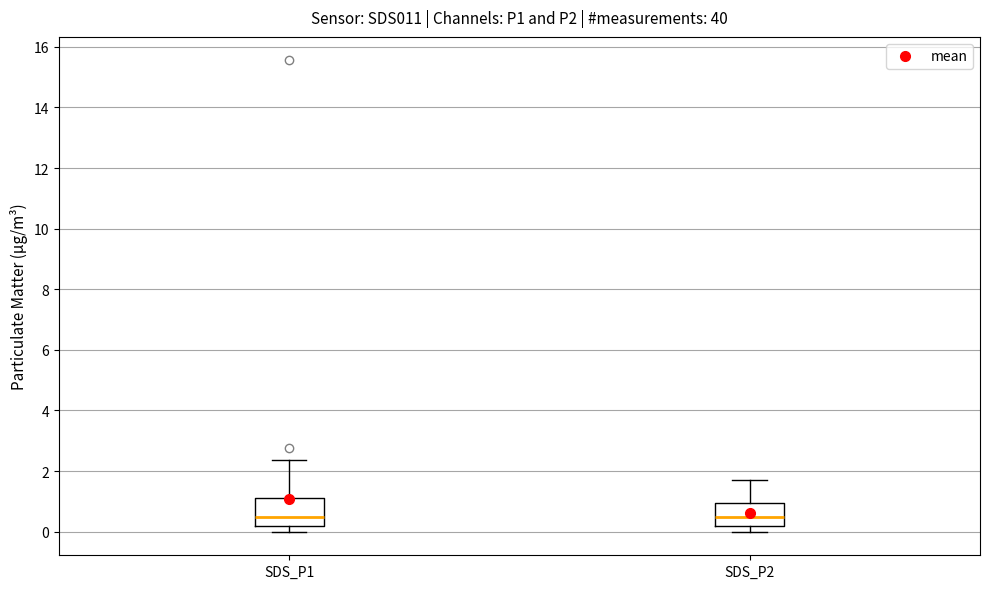

Reading left to right, read every box against the y-axis: the position of its median line, the range the box covers, and the ends of its whiskers. The values are not printed on the chart, so give them approximately, as read against the axis.

SDS_P1: median 0.4, box 0.2 to 1.2, whiskers 0.0 to 2.4
SDS_P2: median 0.4, box 0.2 to 1.0, whiskers 0.0 to 1.8